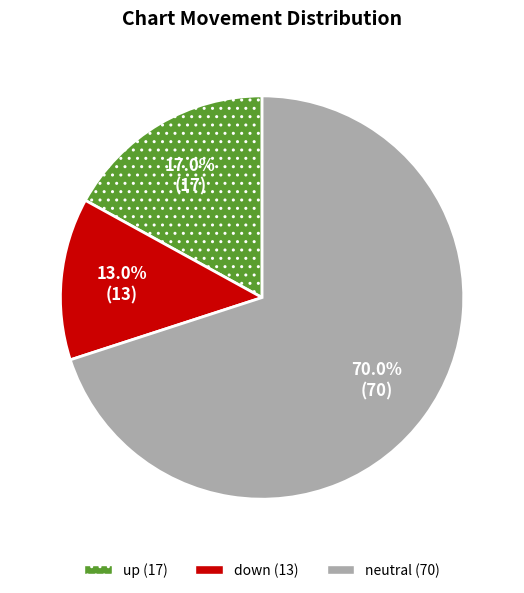

How many segments does this pie chart have?

3